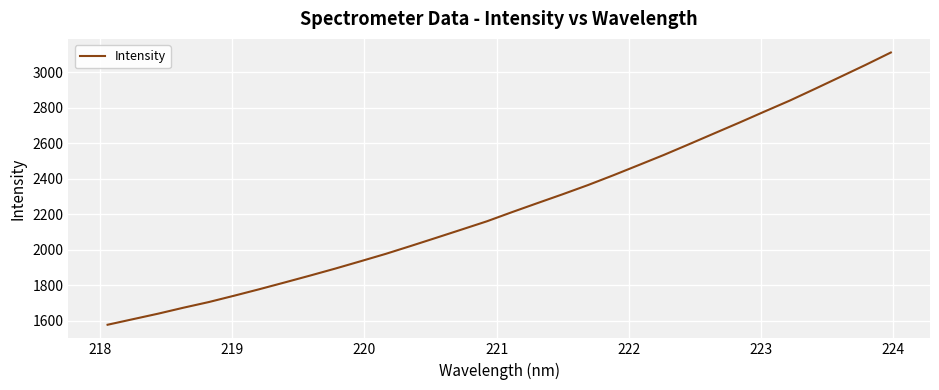

What is the maximum value shown in the chart?

3111.6